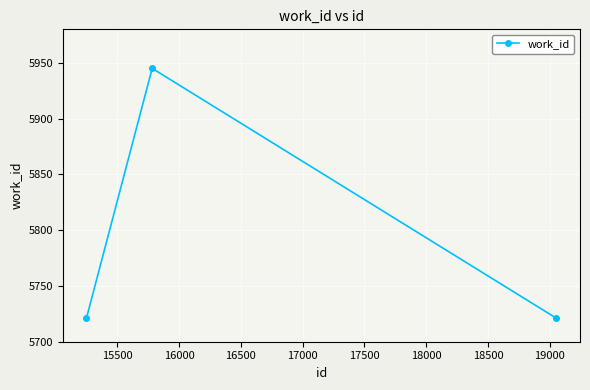

What is the greatest value displayed?

5945